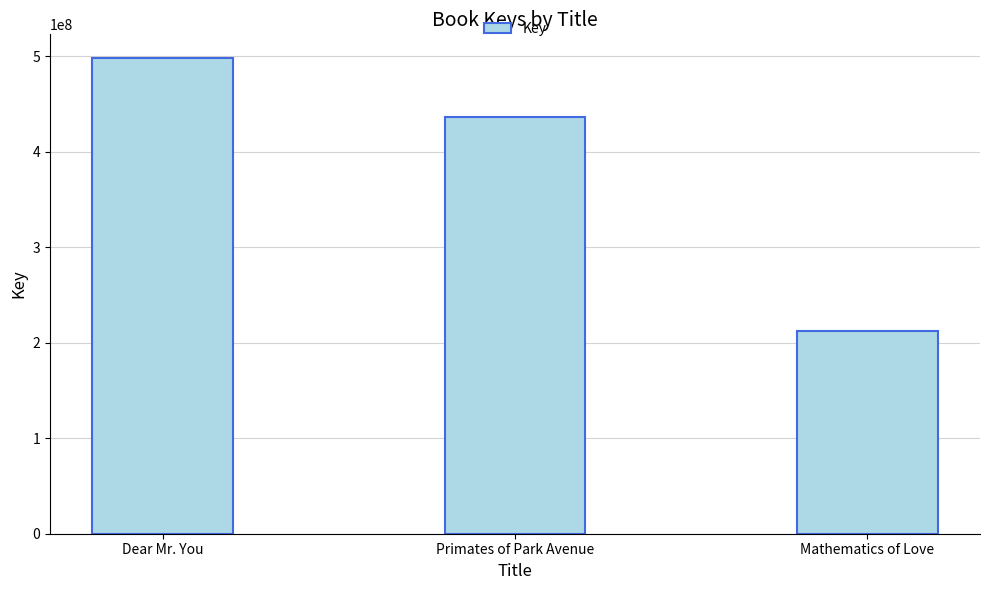

List the labels in order of value, largest first.

Dear Mr. You, Primates of Park Avenue, Mathematics of Love